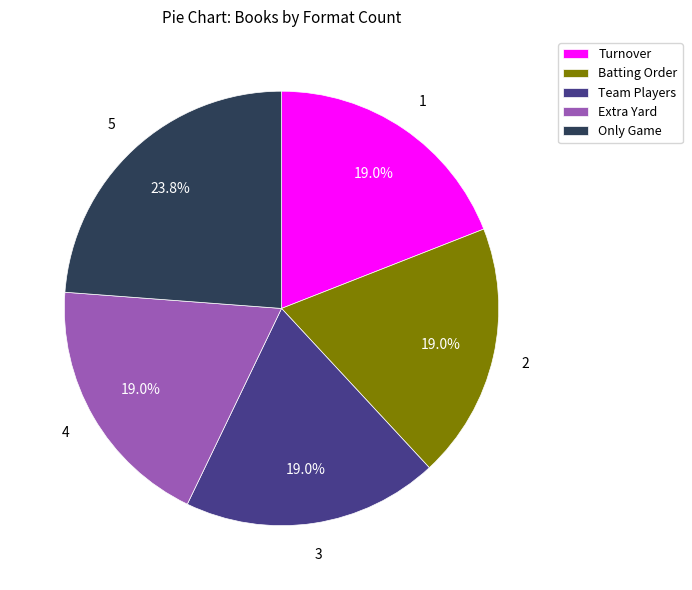

Which category has the biggest portion of the pie?

Only Game